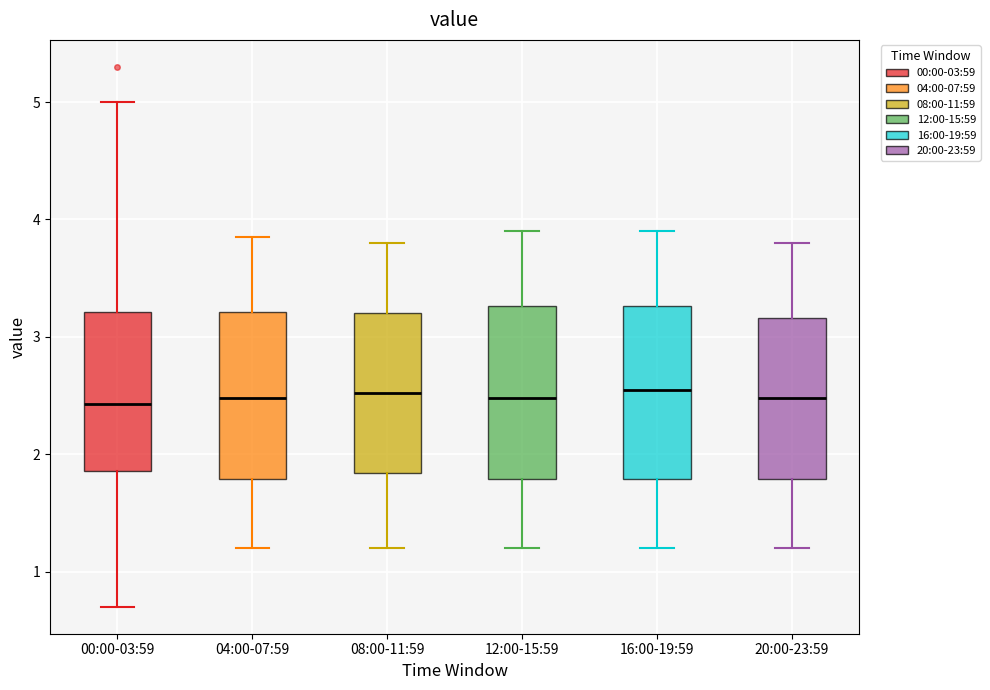

Reading left to right, transcribe this box plot: for each box, give where its median line is, the range the box spans, and where its two whiskers end, as read against the y-axis. The values are not printed on the chart, so give them approximately, as read against the axis.

00:00-03:59: median 2.4, box 1.9 to 3.2, whiskers 0.7 to 5.0
04:00-07:59: median 2.5, box 1.8 to 3.2, whiskers 1.2 to 3.9
08:00-11:59: median 2.5, box 1.8 to 3.2, whiskers 1.2 to 3.8
12:00-15:59: median 2.5, box 1.8 to 3.3, whiskers 1.2 to 3.9
16:00-19:59: median 2.6, box 1.8 to 3.3, whiskers 1.2 to 3.9
20:00-23:59: median 2.5, box 1.8 to 3.2, whiskers 1.2 to 3.8